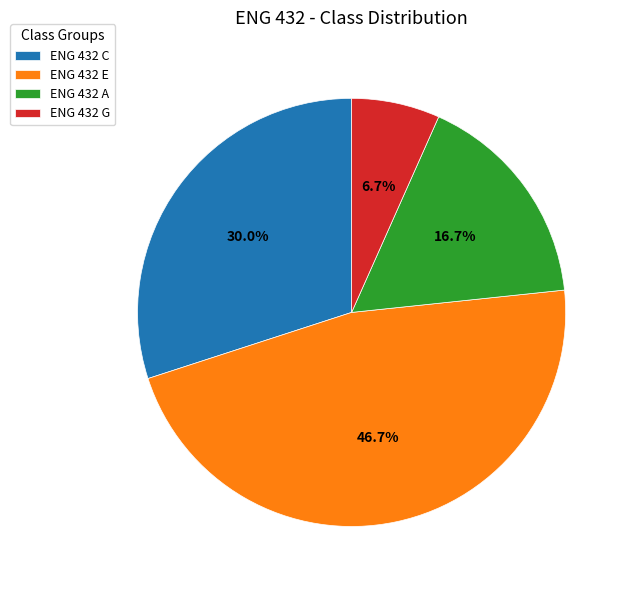

Which category has the smallest portion of the pie?

ENG 432 G